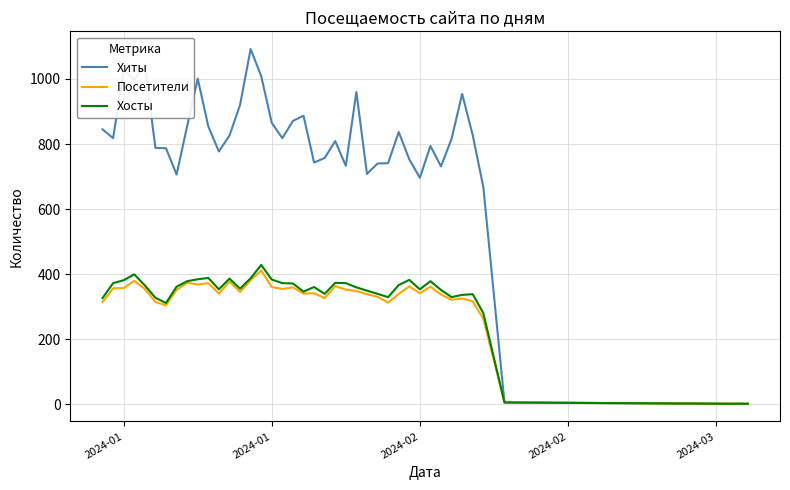

True or false: Хосты has more than 1 interior local peaks.

True